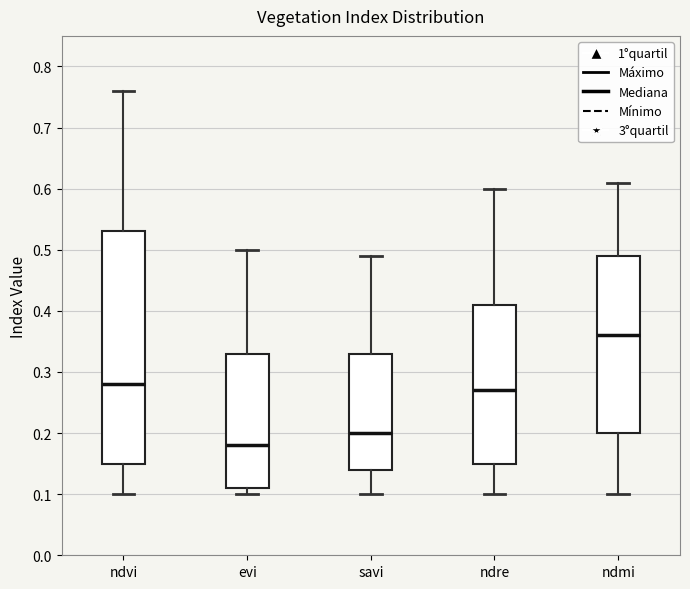

Where does the median line of the box for ndmi sit on the y-axis? The values are not printed on the chart, so give them approximately, as read against the axis.

0.36